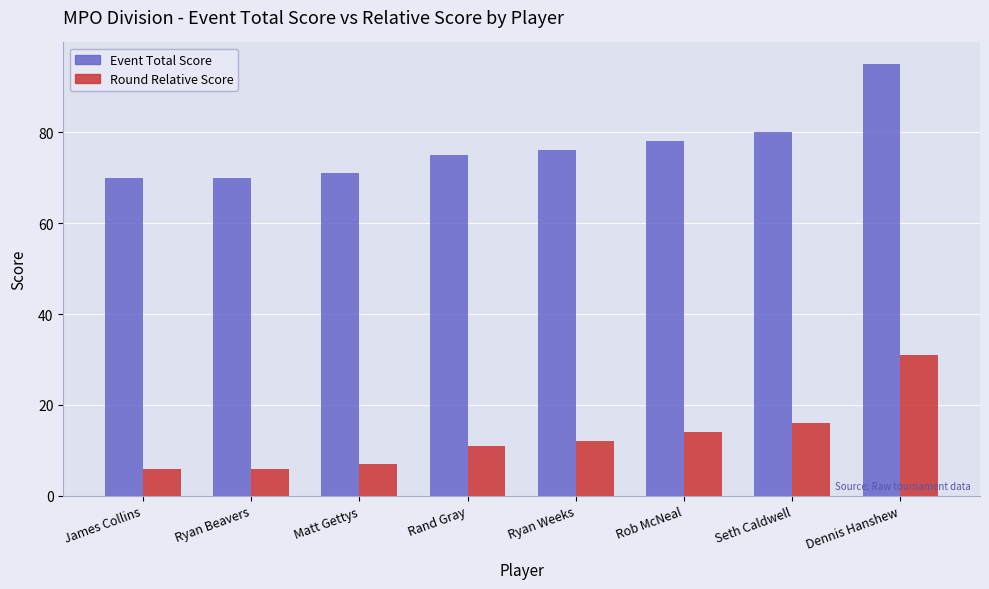

Count the number of categories in the chart.

8